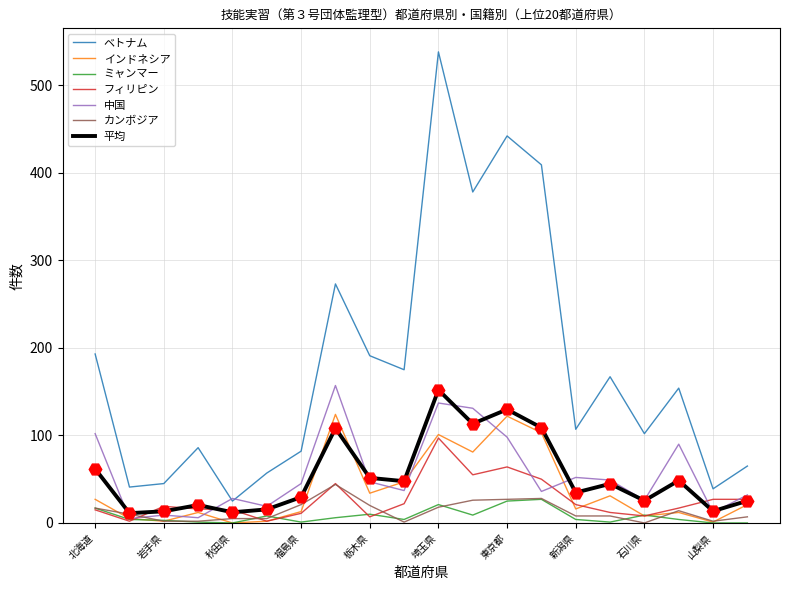

Which series has the largest total across all categories?

ベトナム